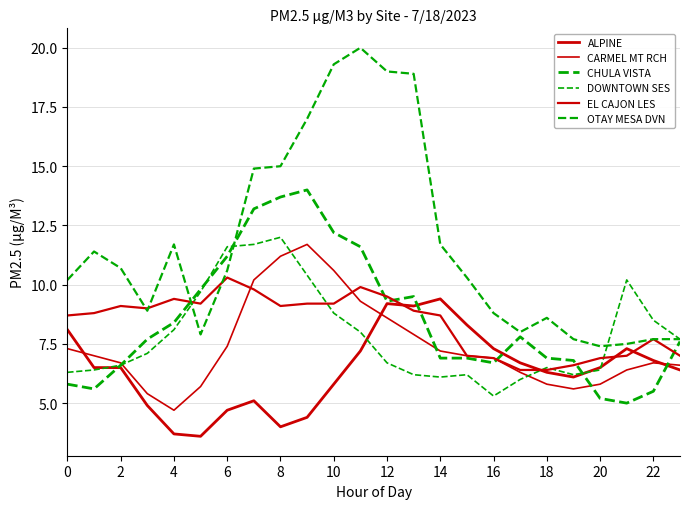

Does the chart display data point markers on the line(s)?

No